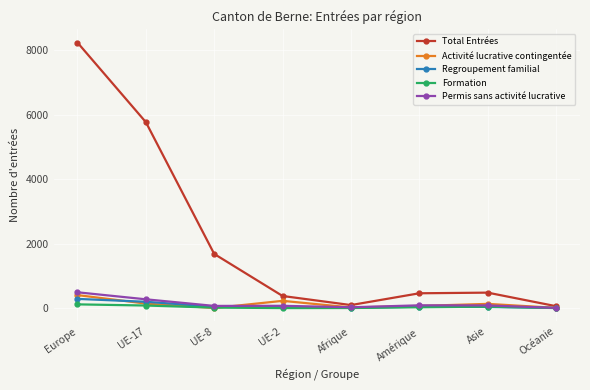

Which label corresponds to the largest value in the chart?

Europe